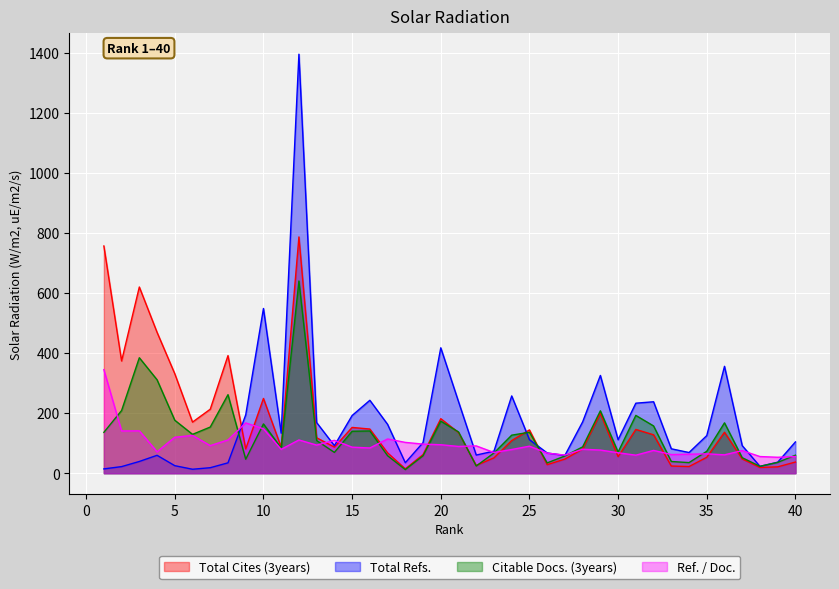

What value does the Total Cites (3years) series have at 38?

19.2